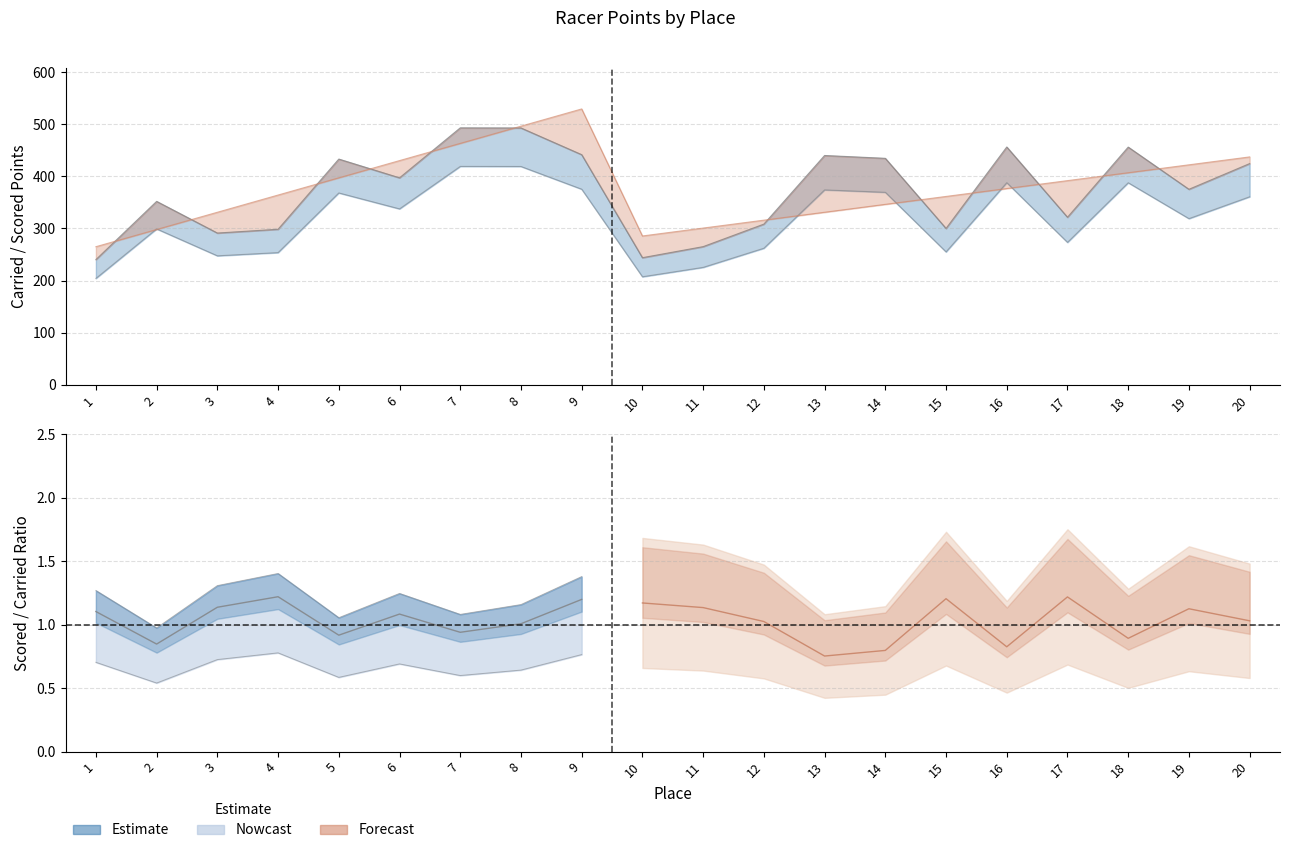

At which category does Carried Points reach its first local peak?

2